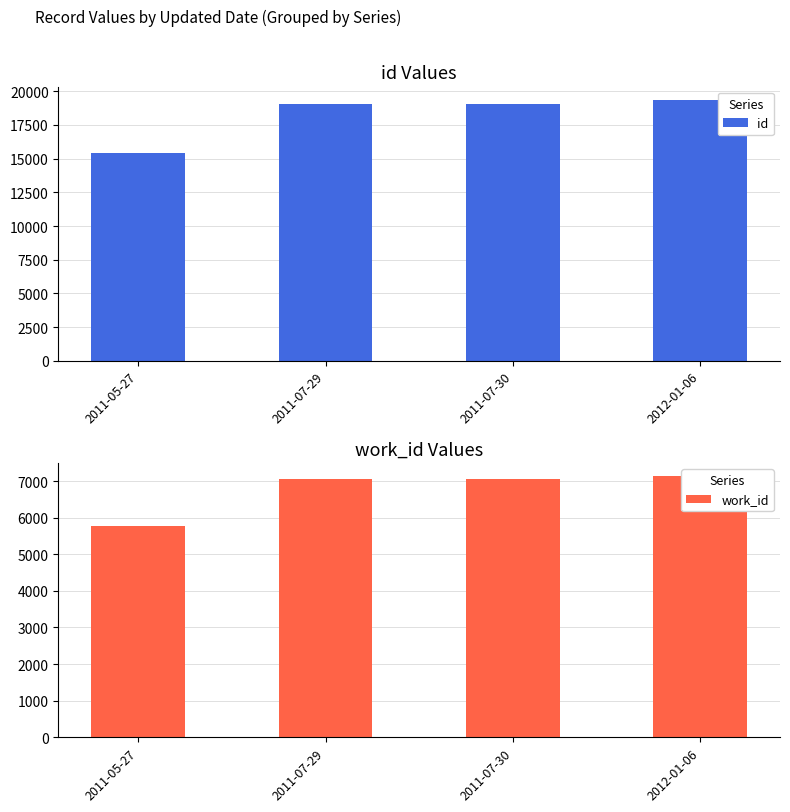

List the series in order of their peak value, highest first.

id, work_id